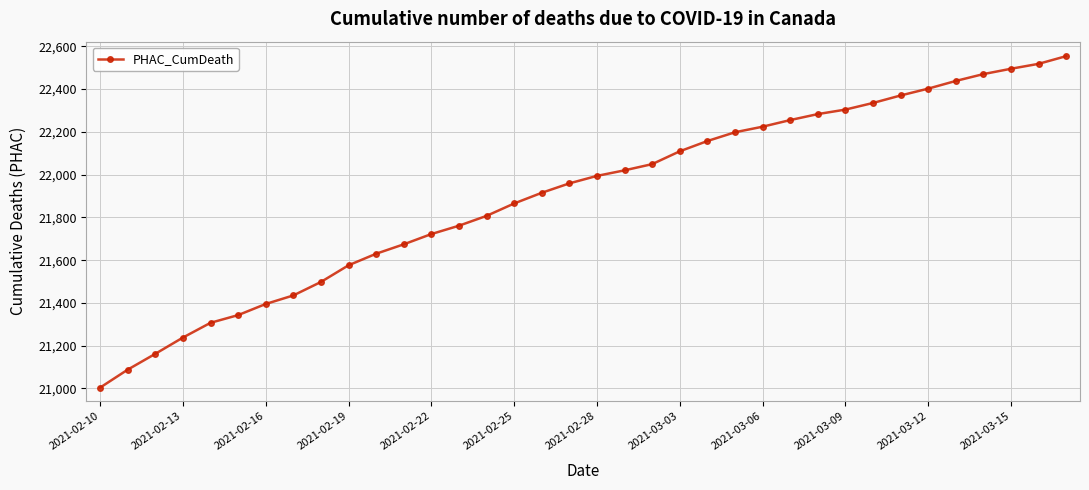

What is the difference between the second highest and second lowest values?

1430